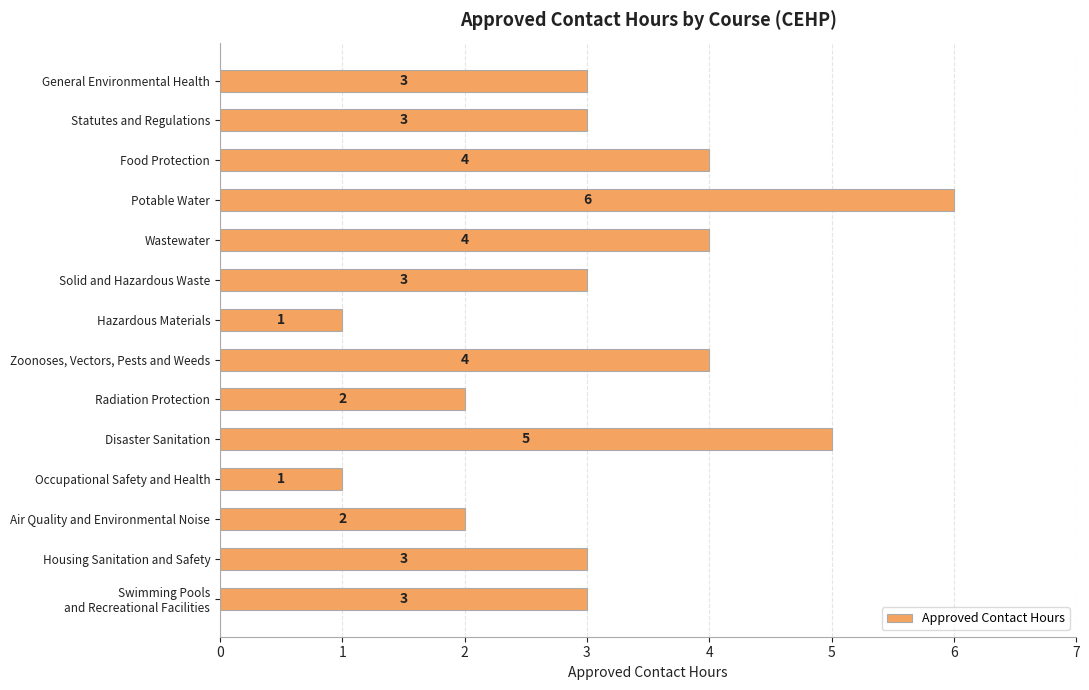

What is the difference between the second highest and second lowest values?

4